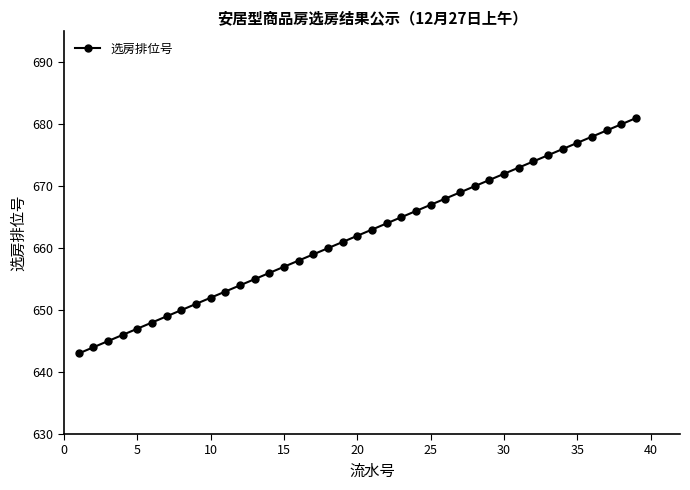

What is the value of the 12th point from the left?

654